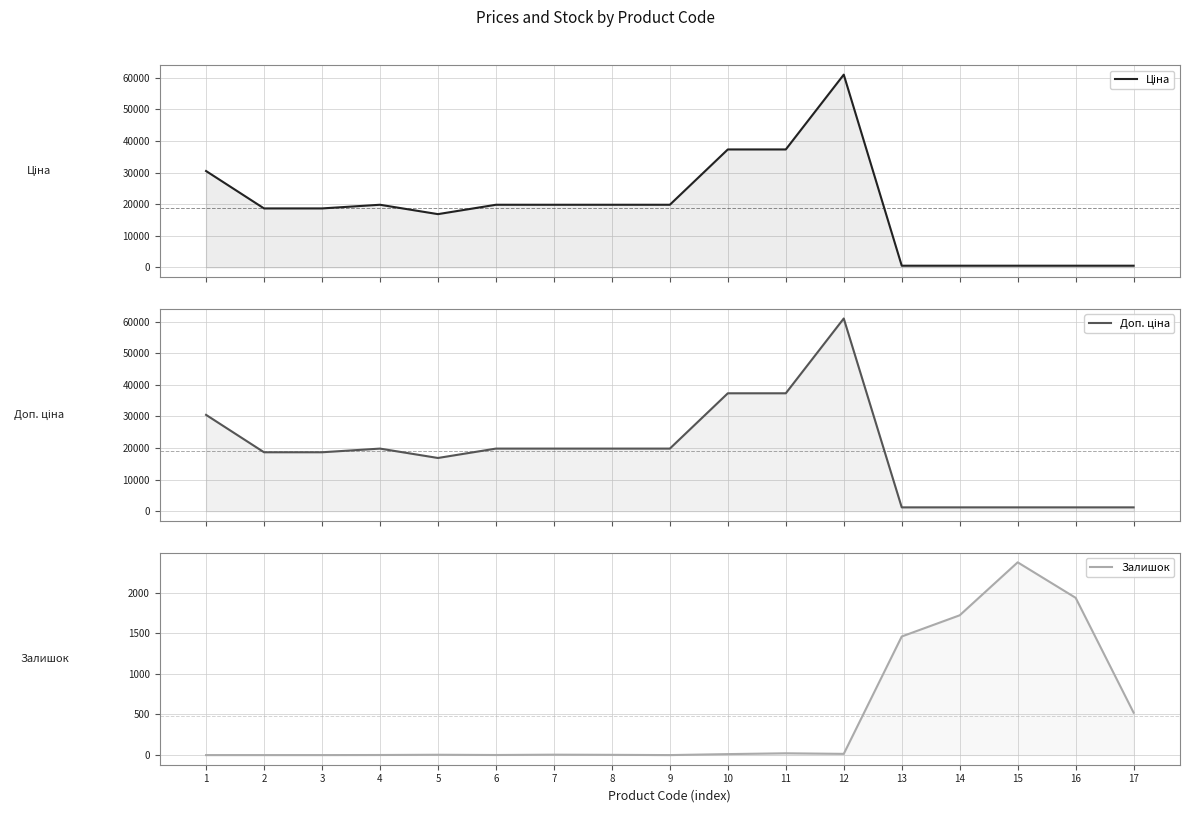

Is the value of Залишок at 8 greater than the value of Доп. ціна at 15?

No